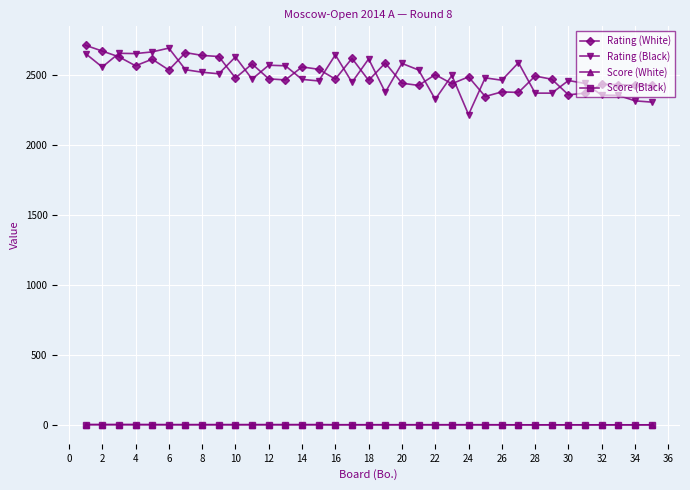

What is the maximum value shown in the chart?

2710.0